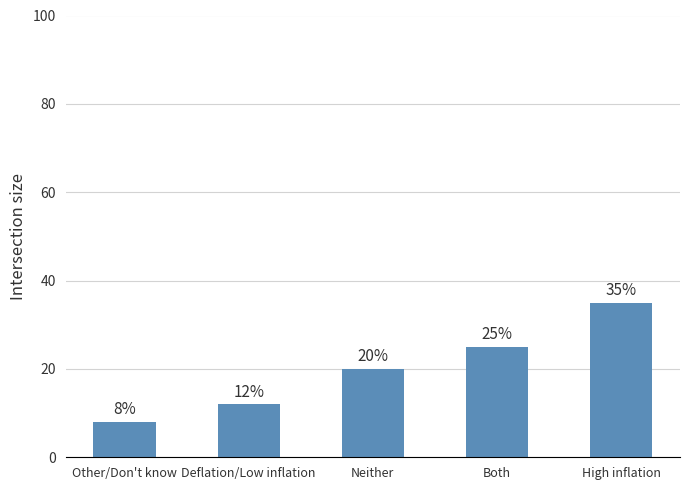

Is it true that the value at High inflation is 58?

False